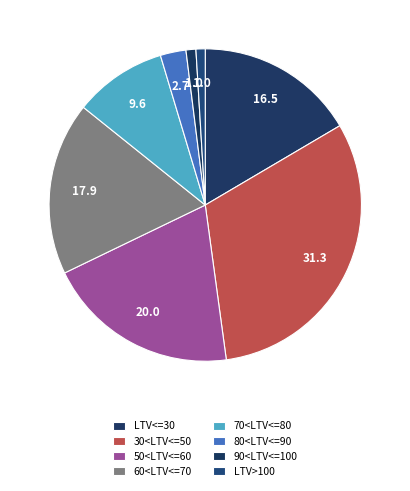

How many segments does this pie chart have?

8